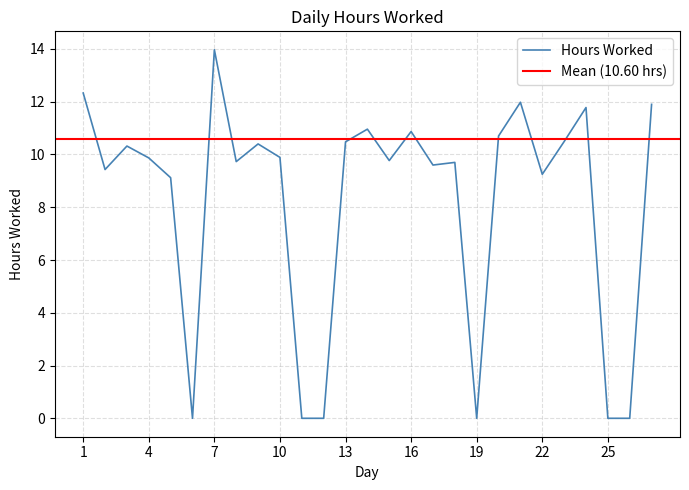

Which has a higher value, 8 or 20?

20